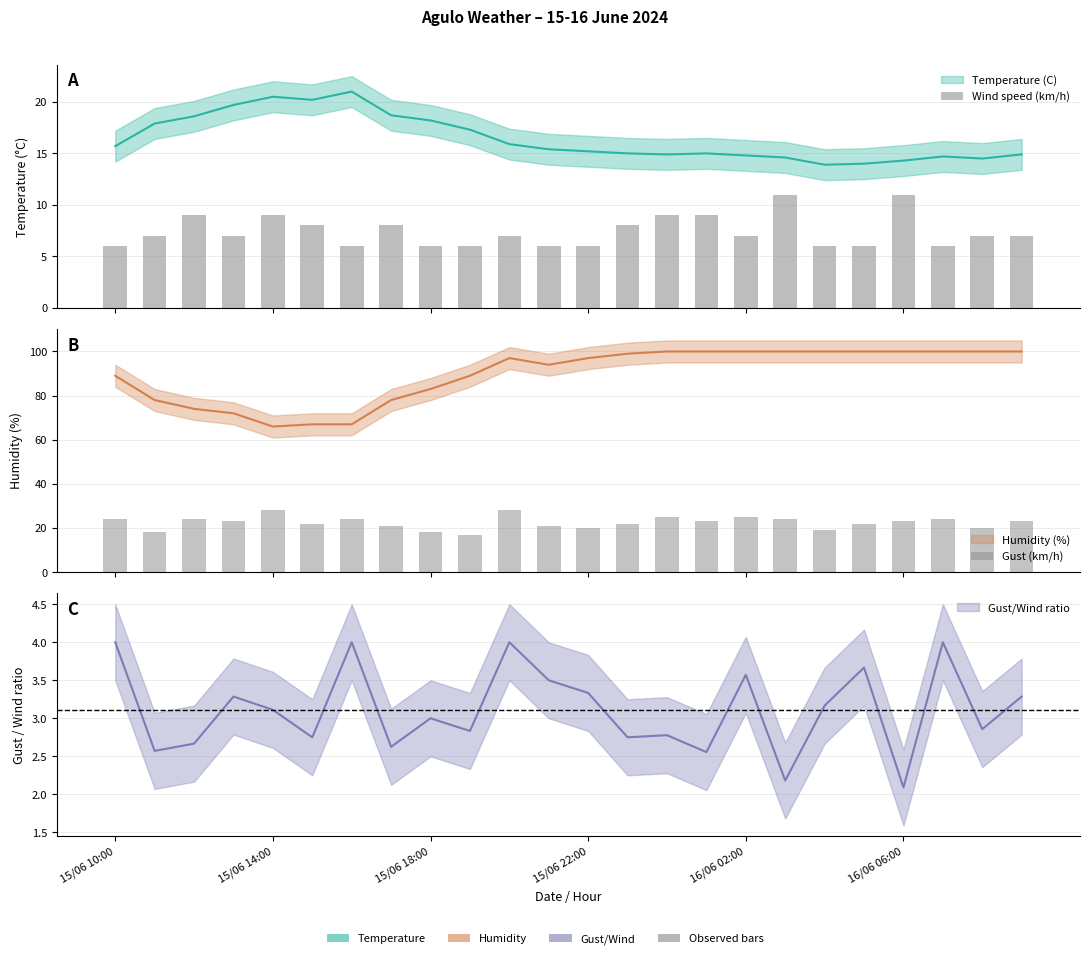

Does the chart contain stacked bars?

No